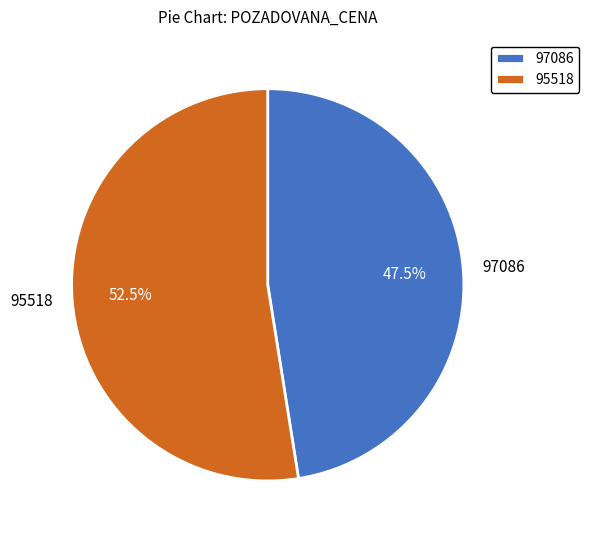

What is the smallest slice in the pie chart?

97086